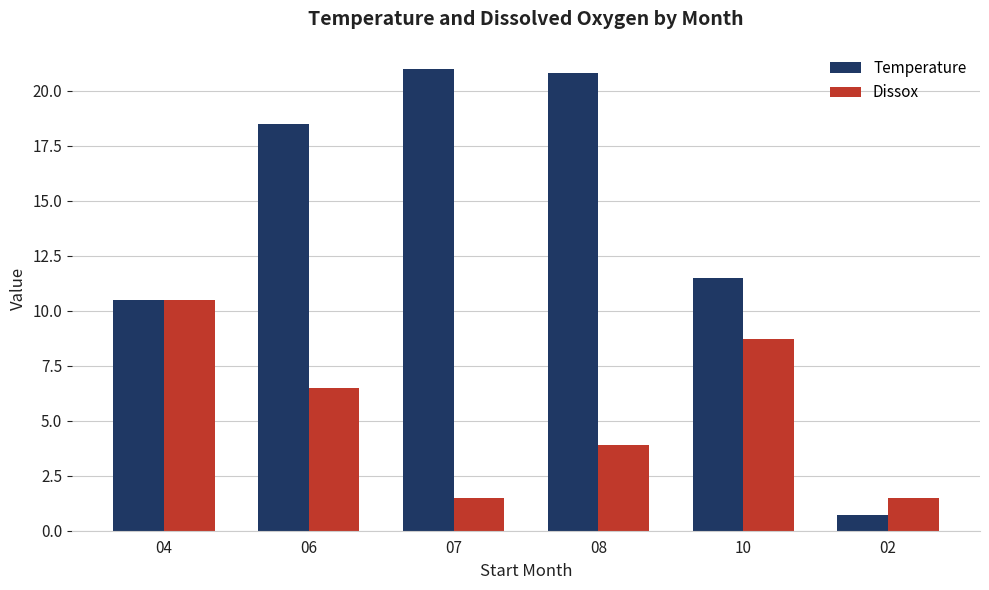

List the series in order of their overall mean, highest first.

Temperature, Dissox